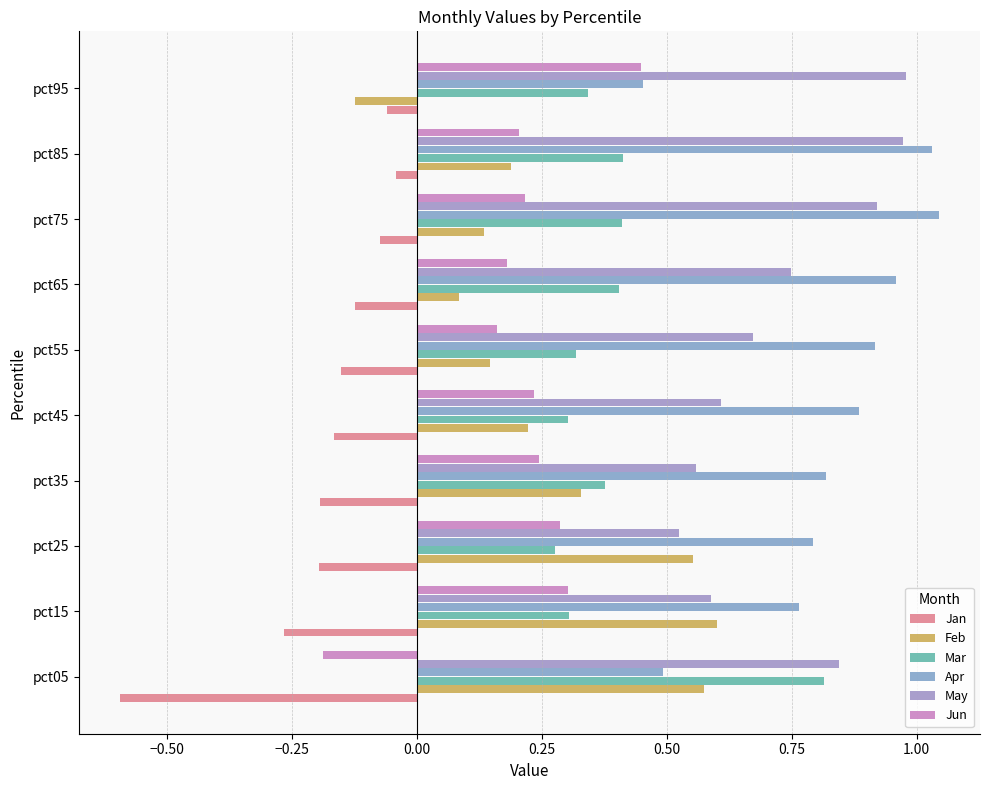

How many positive values does the Jun series have?

9